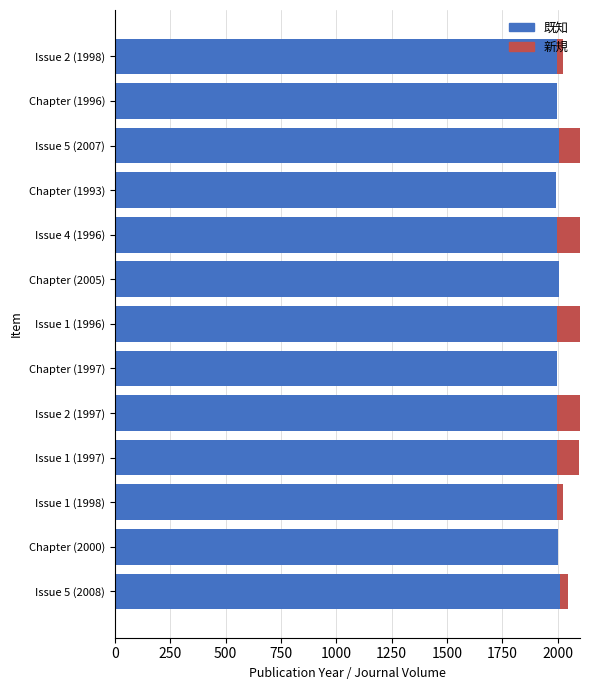

Rank the series by their maximum value, from lowest to highest.

新規, 既知